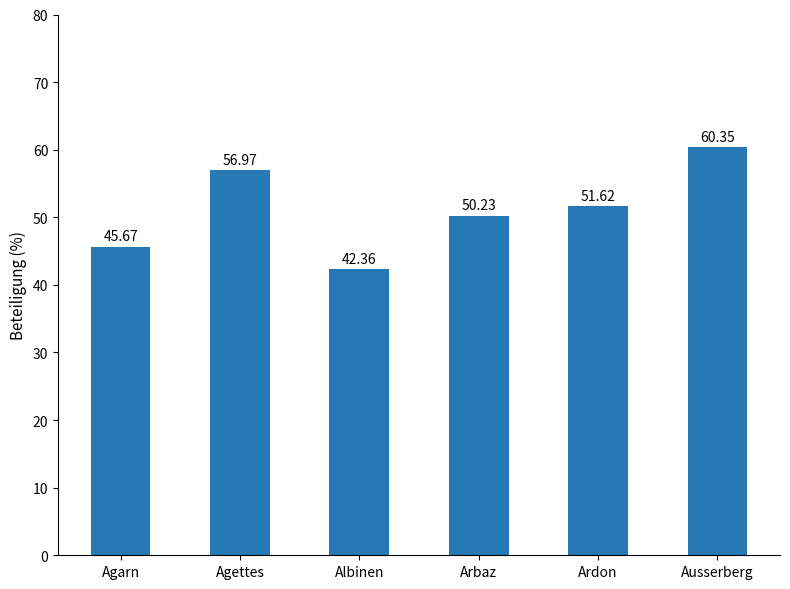

What is the smallest value displayed?

42.4